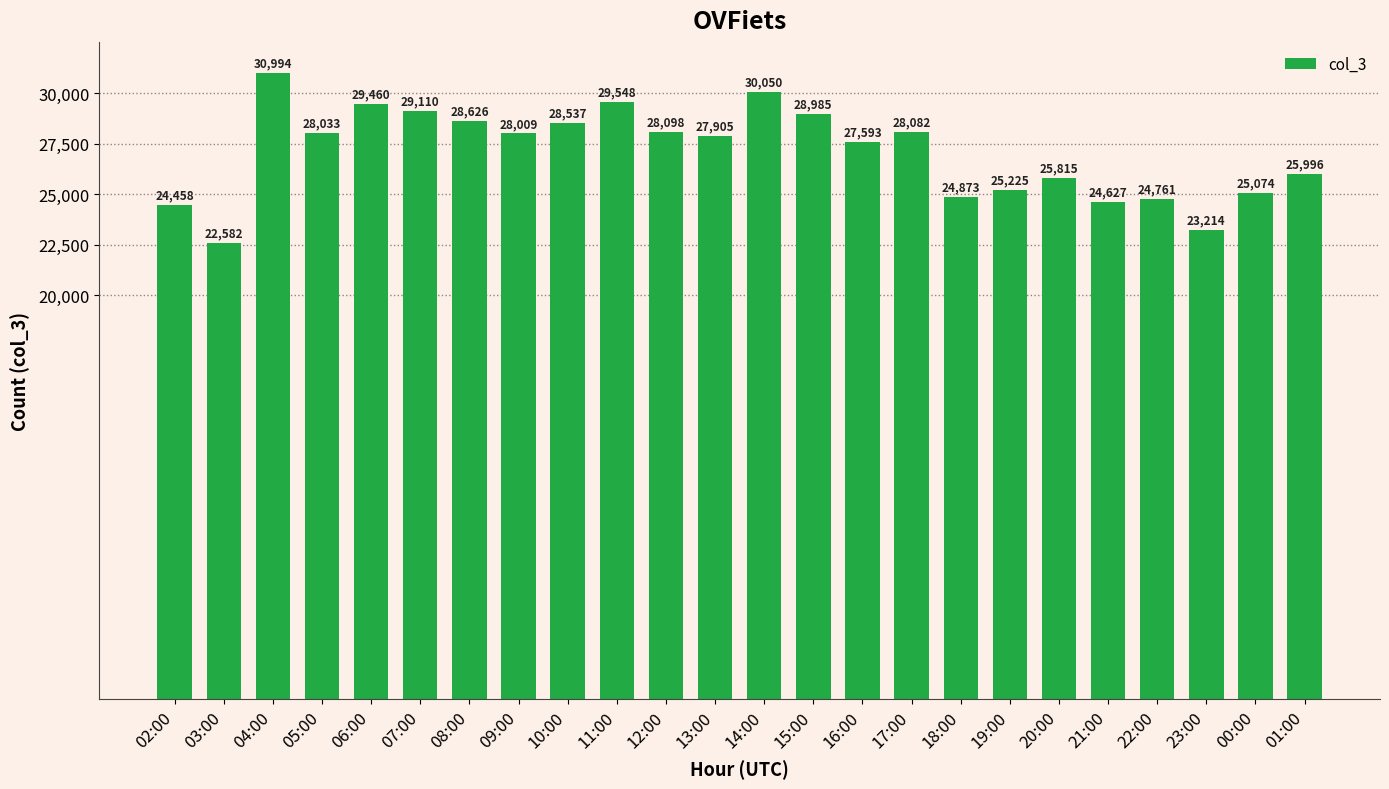

What is the change in value from 05:00 to 06:00?

+1427